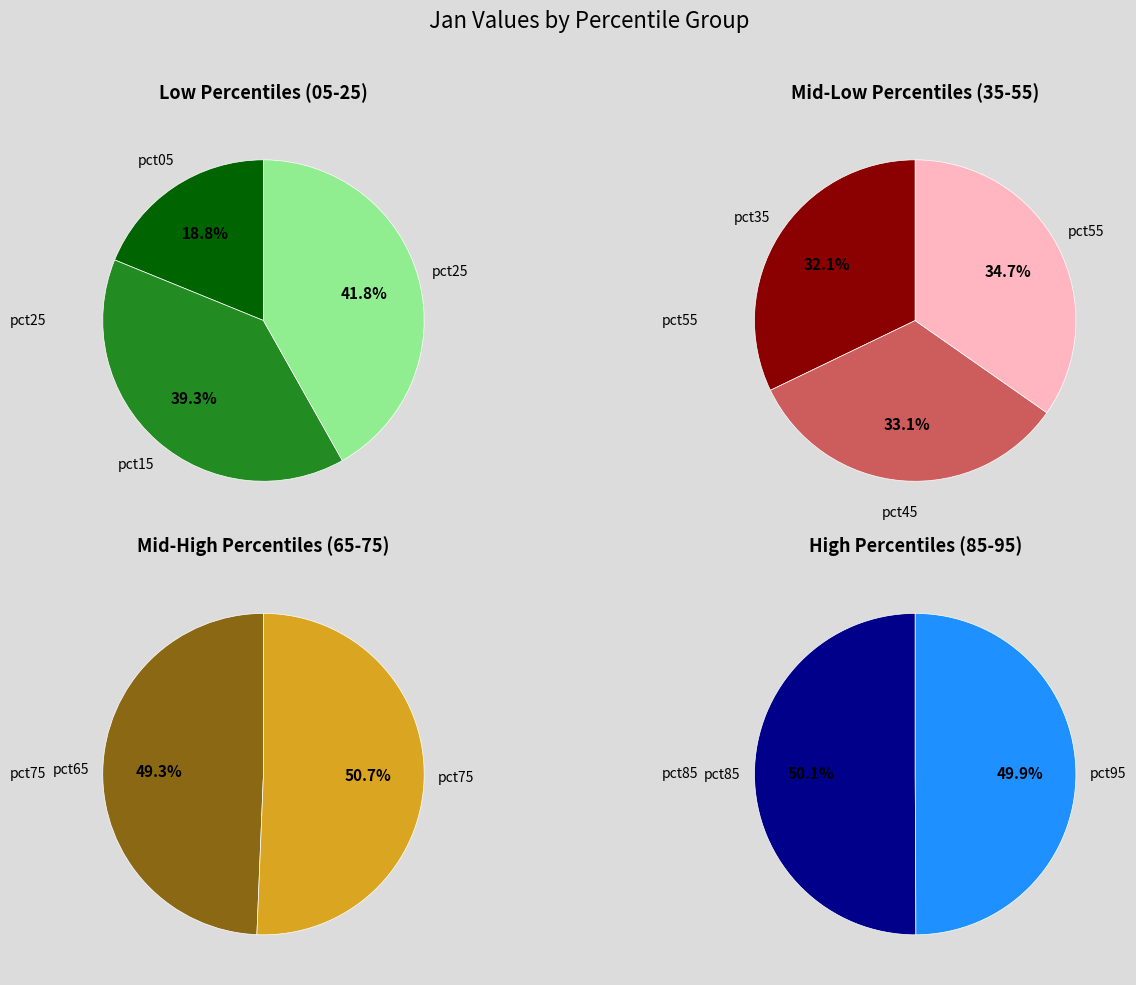

How much of the chart is everything except pct05?

95.9%